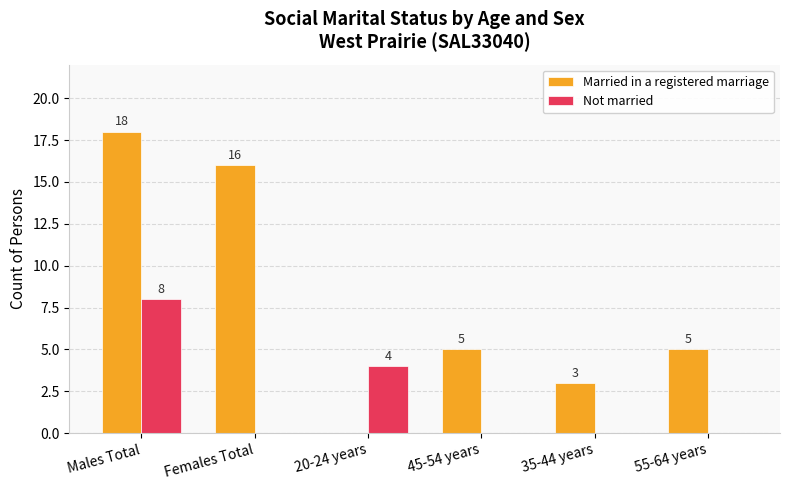

Is the value of Not married at 20-24 years greater than the value of Married in a registered marriage at 45-54 years?

No